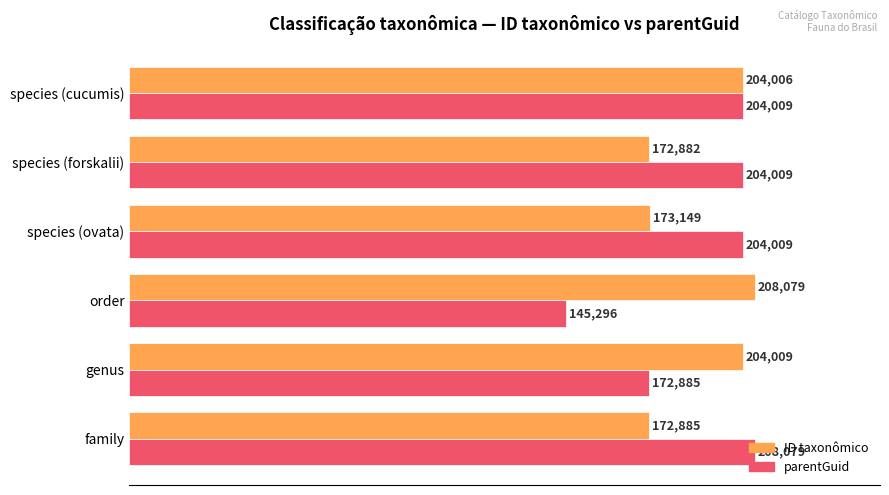

What are all the series names shown in the legend?

ID taxonômico, parentGuid